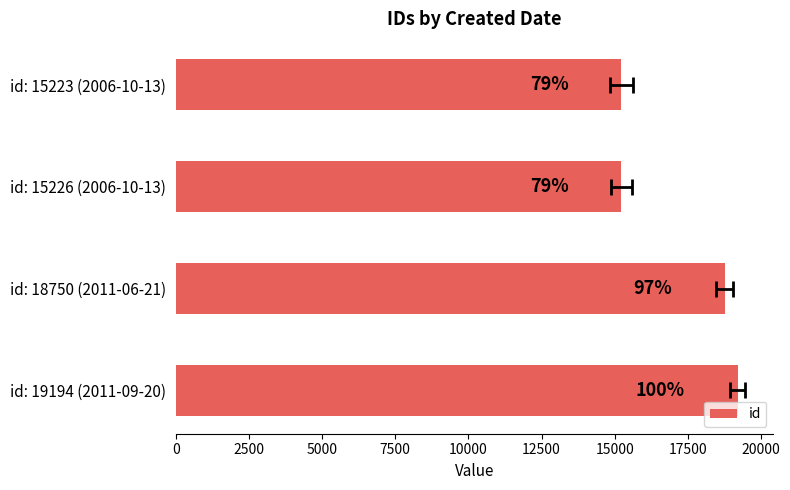

What is the value of the 1st bar from the left?

15223